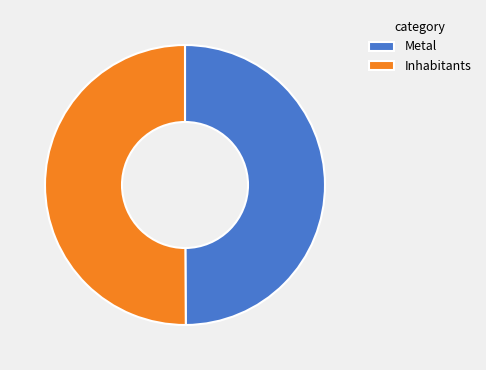

What is the ratio of the value at Inhabitants to the value at Metal?

1.0